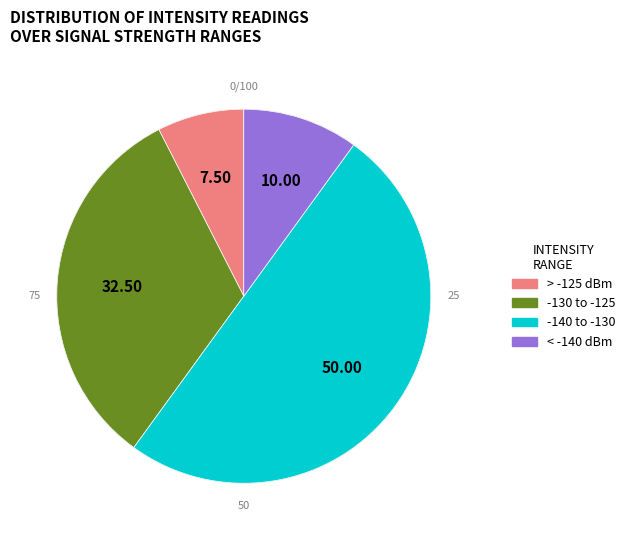

Does minute=2 represent more than half of the total?

No